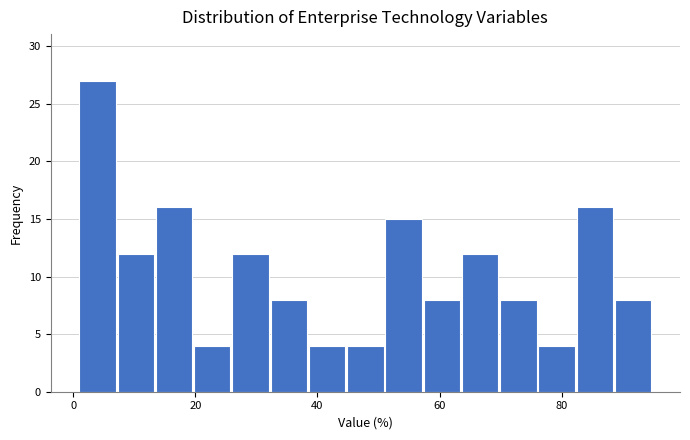

Read against the x-axis, roughly where is the centre of the tallest bar?

4